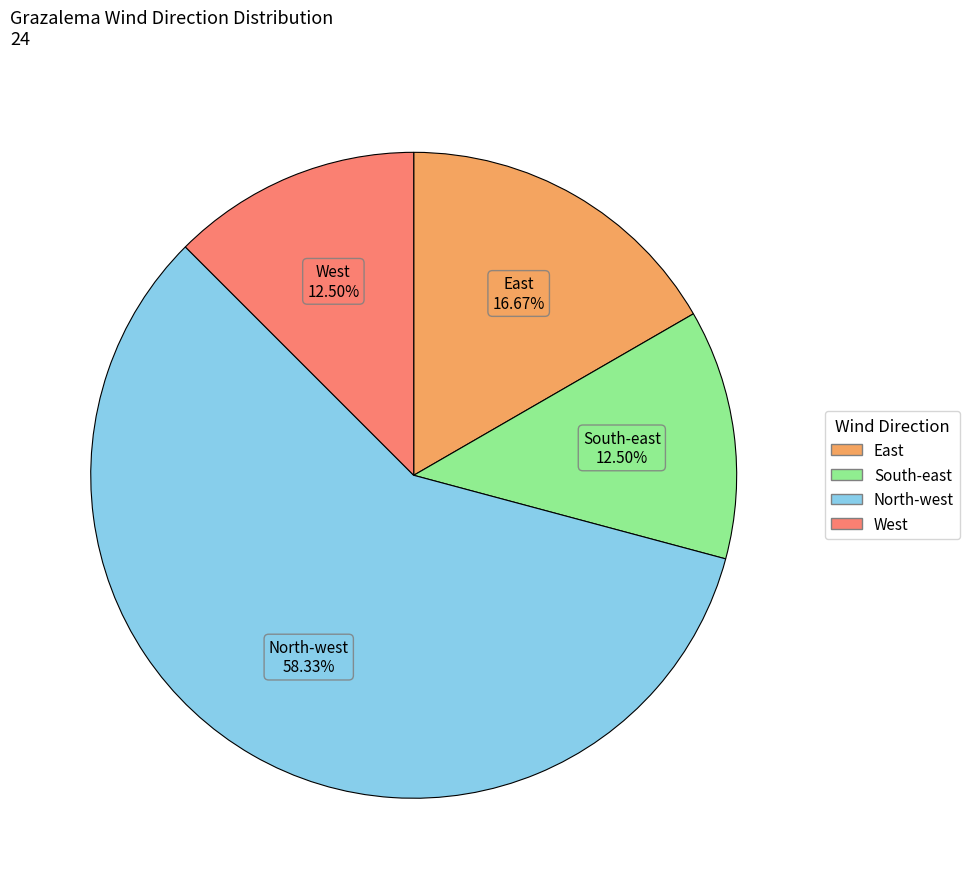

What is the largest slice in the pie chart?

North-west